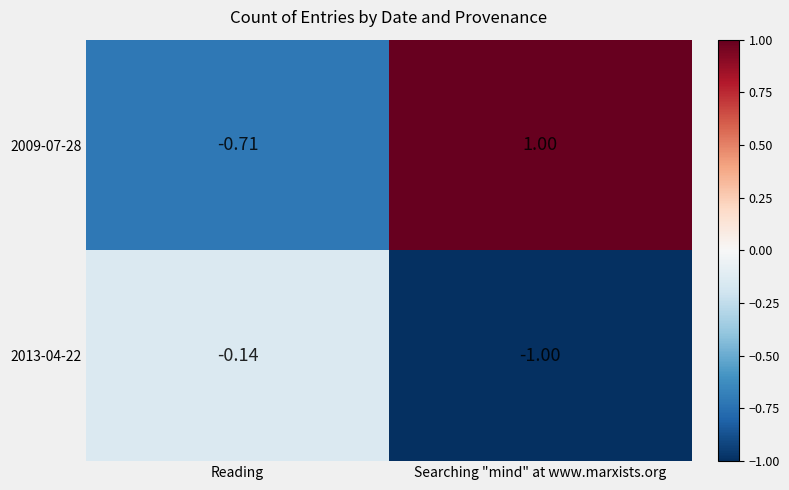

At which label does 2009-07-28 reach its peak?

Searching "mind" at www.marxists.org